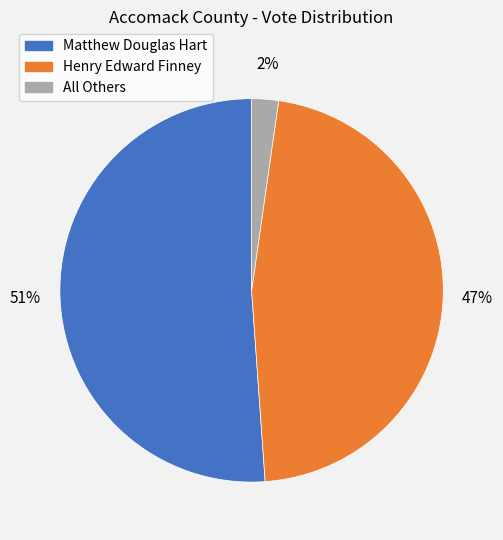

What is the smallest slice in the pie chart?

All Others